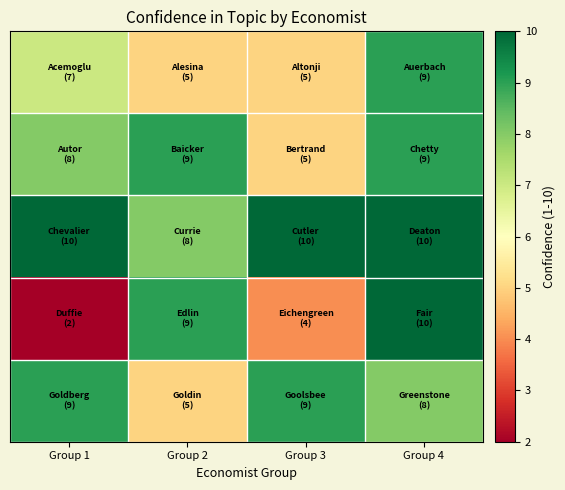

What is the total value across all series at Group 1?

36